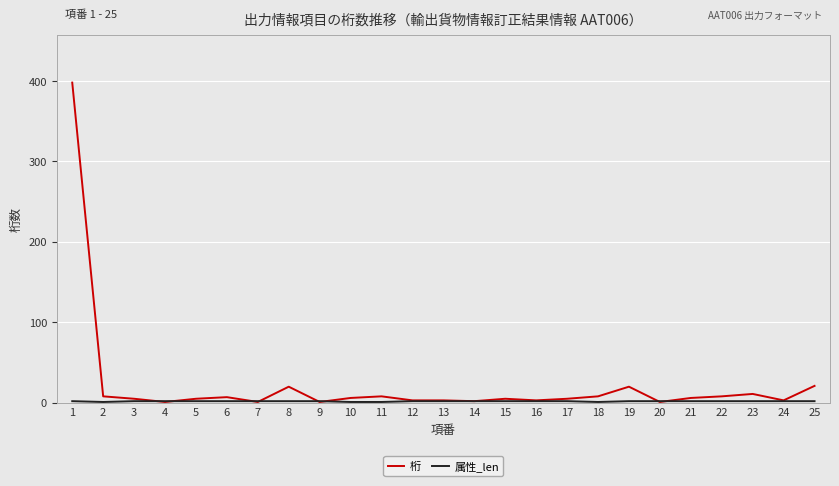

True or false: 桁 has a value of 20 at 19.

True